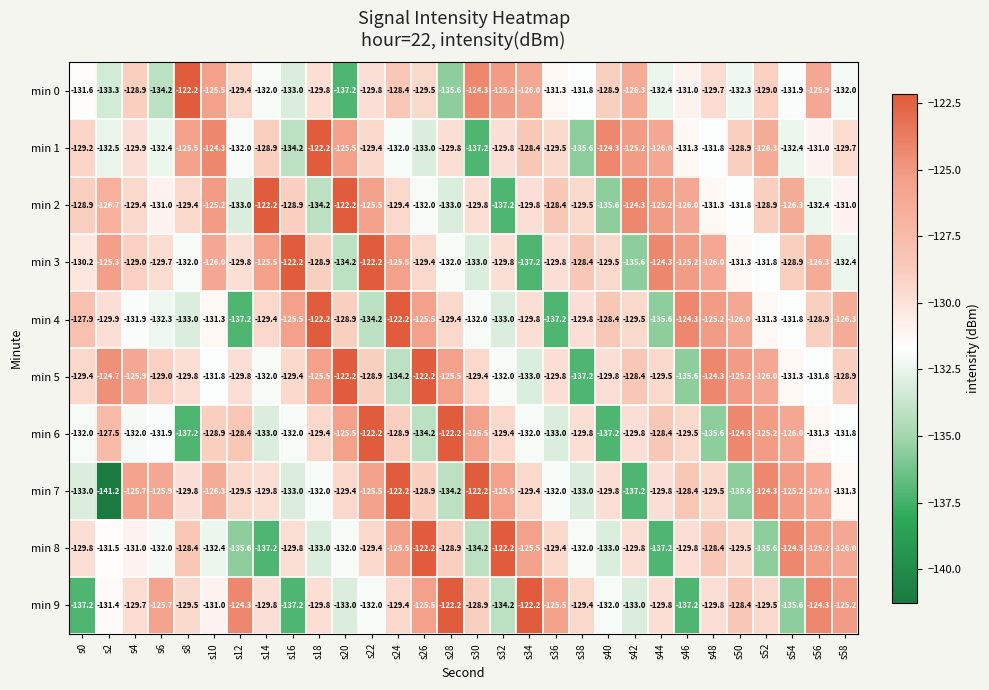

Which series has the widest spread of values?

min 7